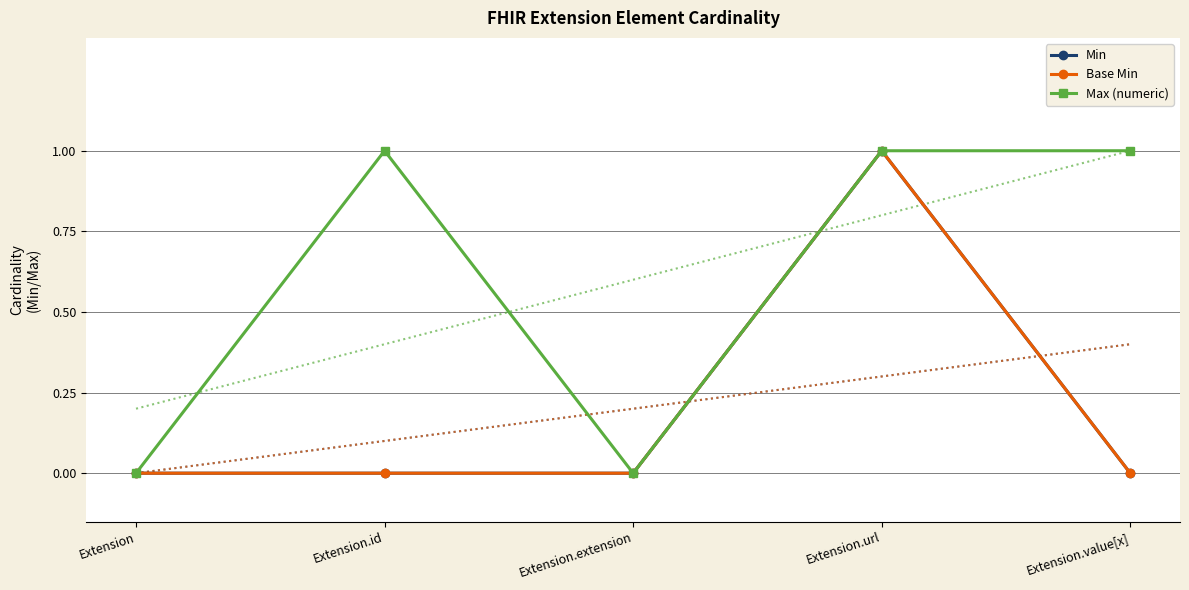

Where is Base Min nearest to the value 0?

Extension